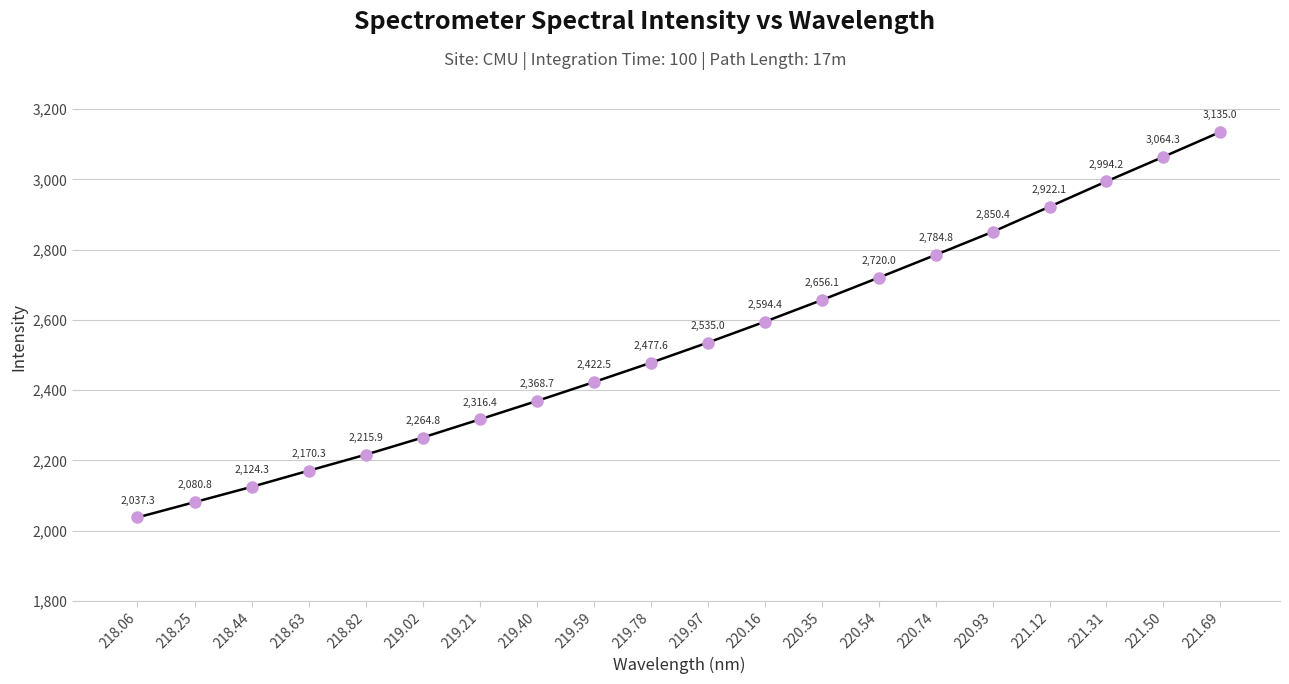

True or false: the data has more than 1 interior local peaks.

False